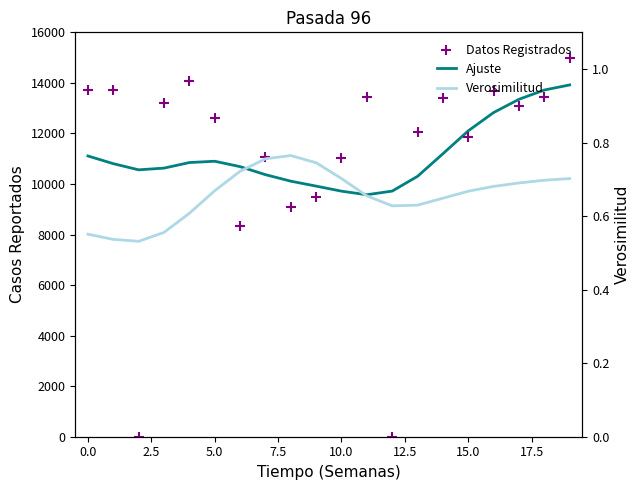

At how many categories does at least one series exceed 2748?

20